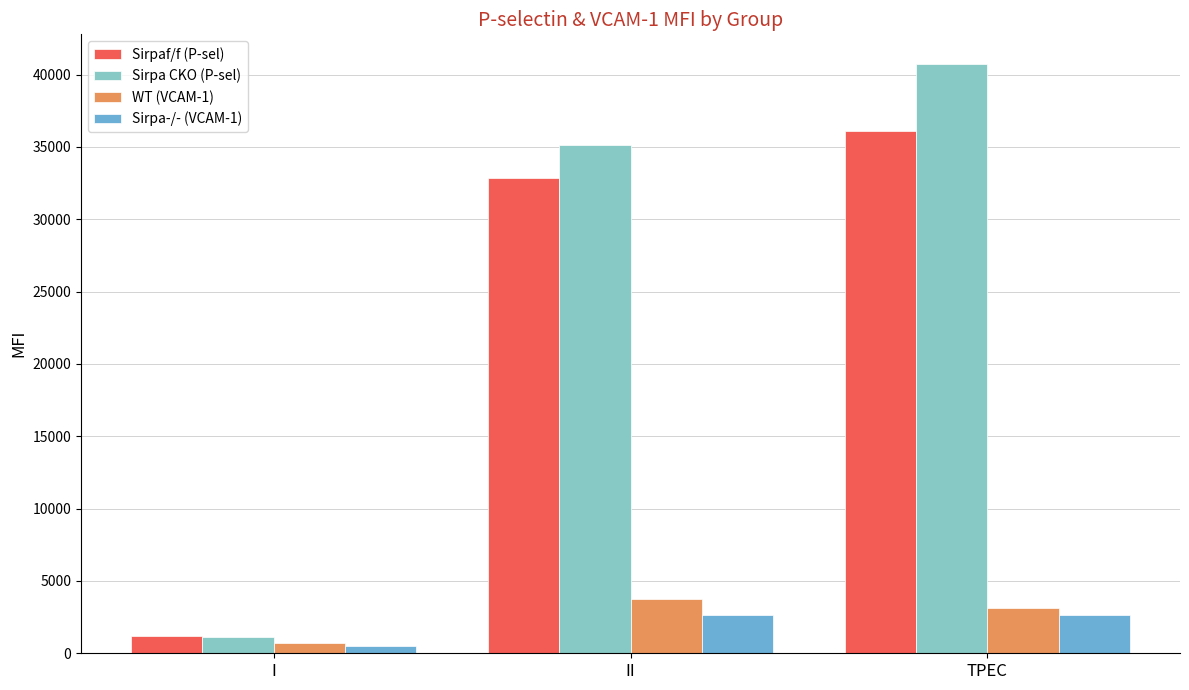

What is the label of the 2nd bar from the left?

II